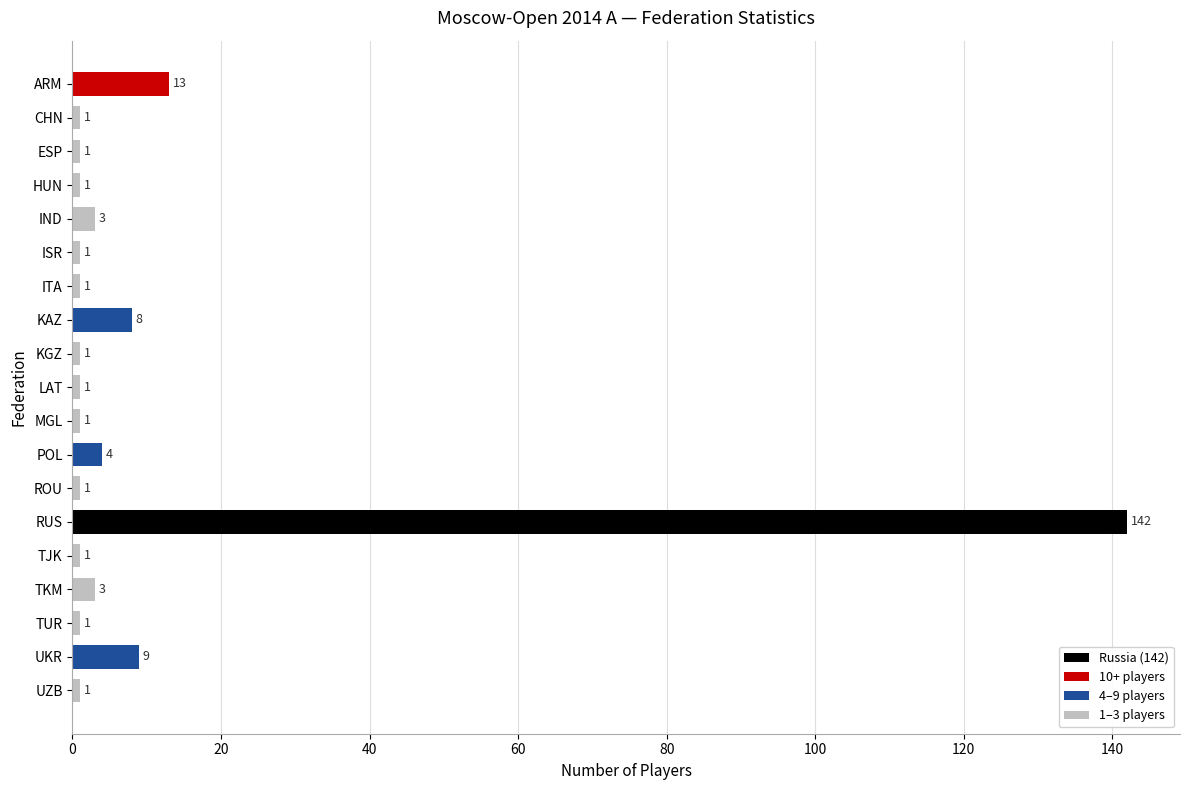

The value at ESP is 1. True or false?

True